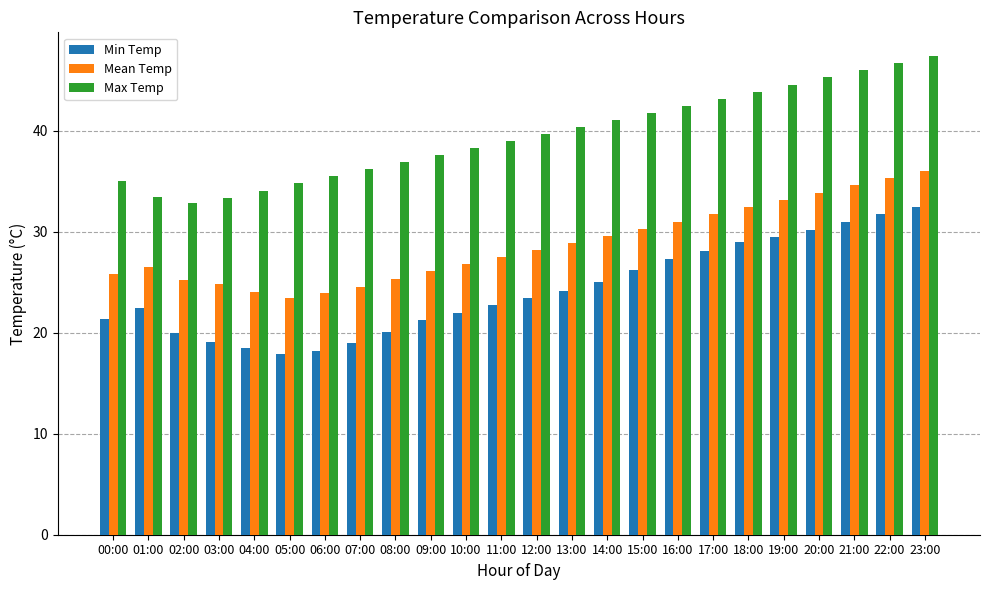

Are the bars horizontal?

No